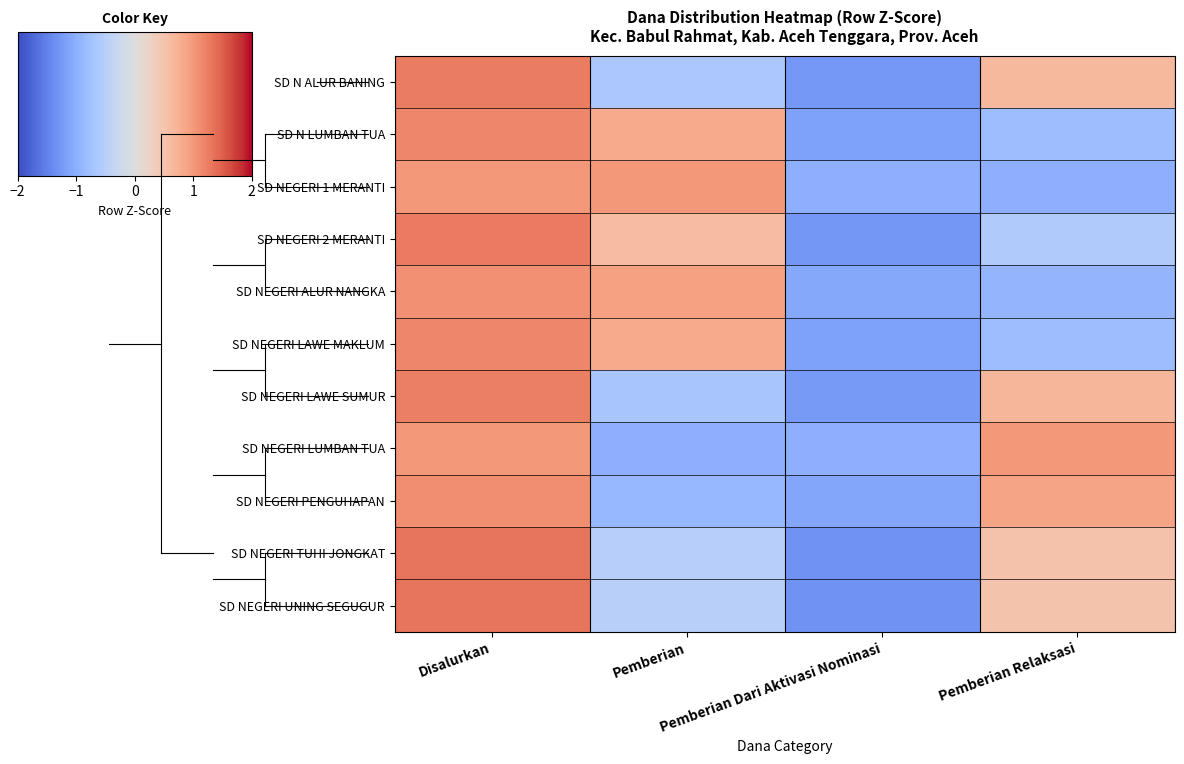

Reading left to right, transcribe all the data shown in this chart.

SD N ALUR BANING: Disalurkan=1.3	Pemberian=-0.6	Pemberian Dari Aktivasi Nominasi=-1.3	Pemberian Relaksasi=0.6
SD N LUMBAN TUA: Disalurkan=1.2	Pemberian=0.8	Pemberian Dari Aktivasi Nominasi=-1.2	Pemberian Relaksasi=-0.8
SD NEGERI 1 MERANTI: Disalurkan=1.0	Pemberian=1.0	Pemberian Dari Aktivasi Nominasi=-1.0	Pemberian Relaksasi=-1.0
SD NEGERI 2 MERANTI: Disalurkan=1.3	Pemberian=0.6	Pemberian Dari Aktivasi Nominasi=-1.3	Pemberian Relaksasi=-0.6
SD NEGERI ALUR NANGKA: Disalurkan=1.1	Pemberian=0.9	Pemberian Dari Aktivasi Nominasi=-1.1	Pemberian Relaksasi=-0.9
SD NEGERI LAWE MAKLUM: Disalurkan=1.2	Pemberian=0.8	Pemberian Dari Aktivasi Nominasi=-1.2	Pemberian Relaksasi=-0.8
SD NEGERI LAWE SUMUR: Disalurkan=1.2	Pemberian=-0.7	Pemberian Dari Aktivasi Nominasi=-1.2	Pemberian Relaksasi=0.7
SD NEGERI LUMBAN TUA: Disalurkan=1.0	Pemberian=-1.0	Pemberian Dari Aktivasi Nominasi=-1.0	Pemberian Relaksasi=1.0
SD NEGERI PENGUHAPAN: Disalurkan=1.1	Pemberian=-0.9	Pemberian Dari Aktivasi Nominasi=-1.1	Pemberian Relaksasi=0.9
SD NEGERI TUHI JONGKAT: Disalurkan=1.3	Pemberian=-0.5	Pemberian Dari Aktivasi Nominasi=-1.3	Pemberian Relaksasi=0.5
SD NEGERI UNING SEGUGUR: Disalurkan=1.3	Pemberian=-0.5	Pemberian Dari Aktivasi Nominasi=-1.3	Pemberian Relaksasi=0.5